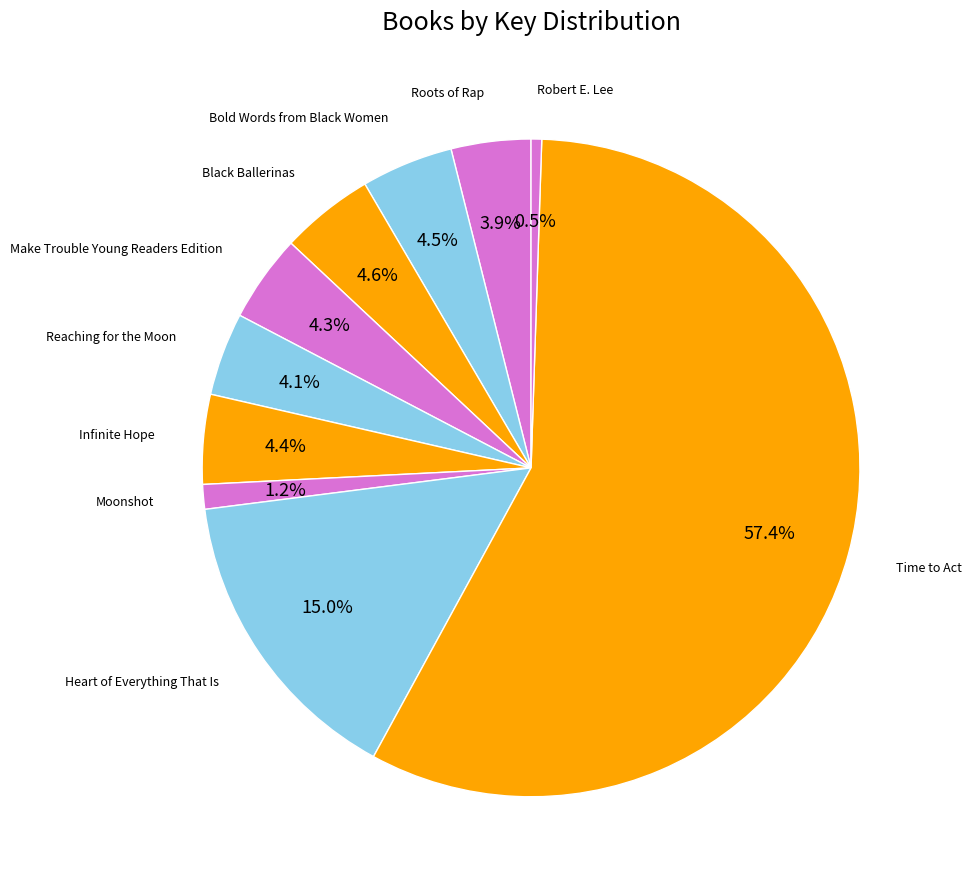

How many slices are in this pie chart?

10